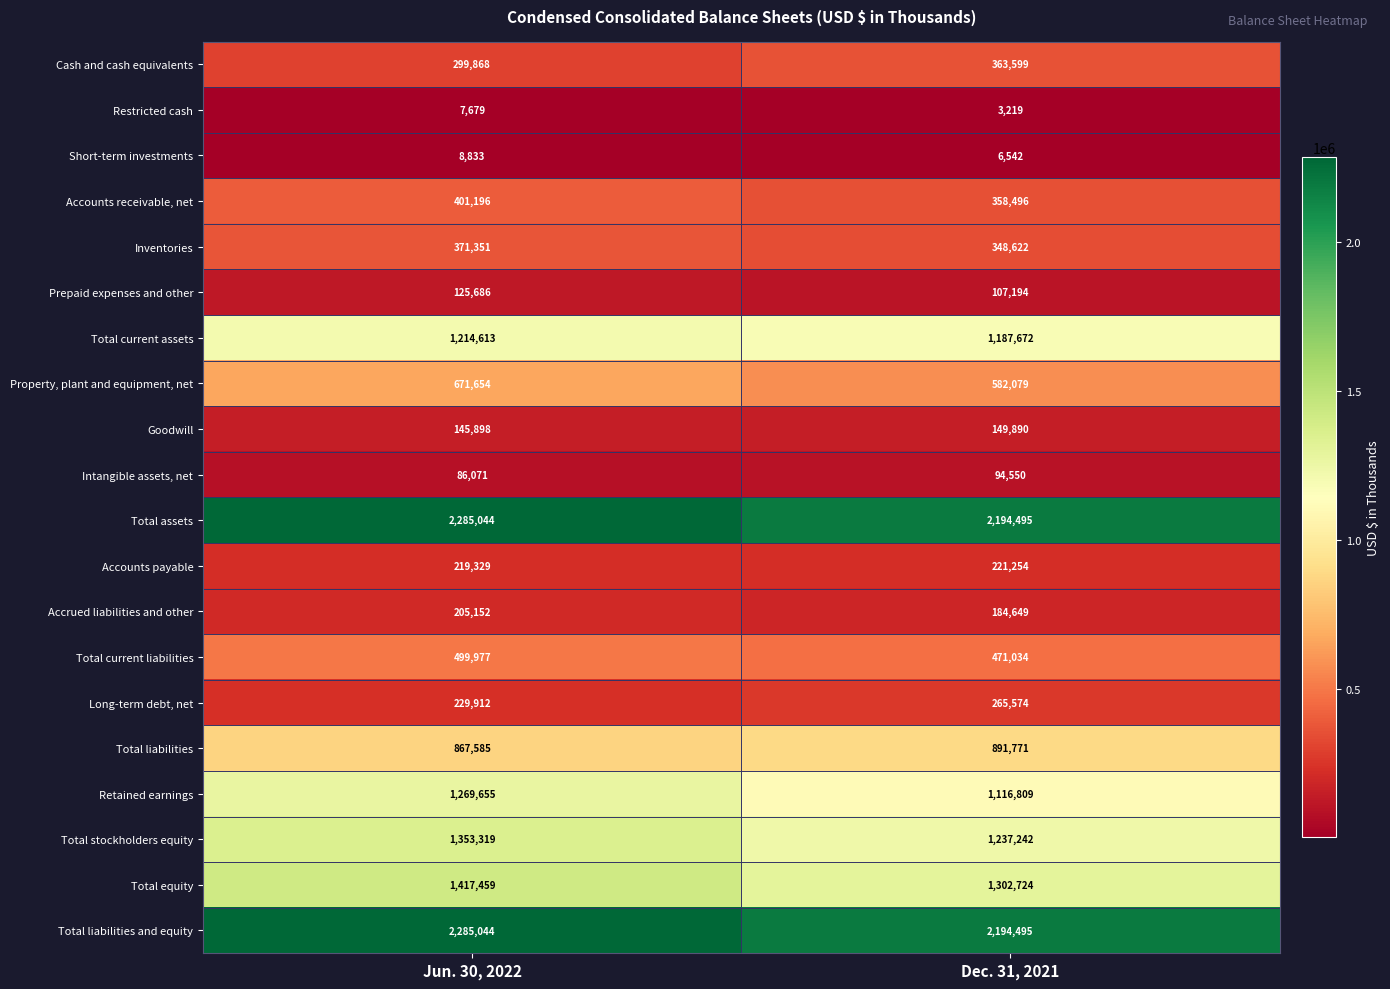

Count the number of categories in the chart.

2